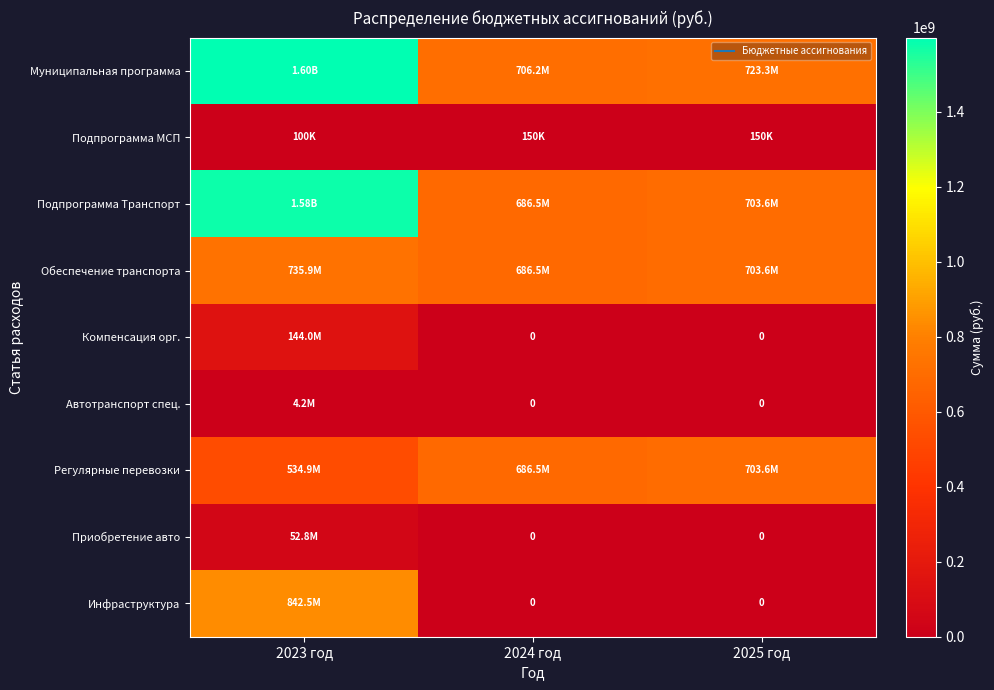

Read the Подпрограмма Транспорт value at 2024 год.

686548970.0